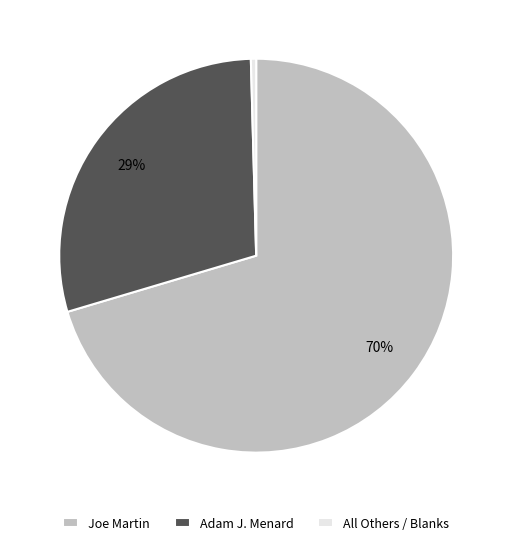

Is there any slice that represents more than half of the pie?

Yes